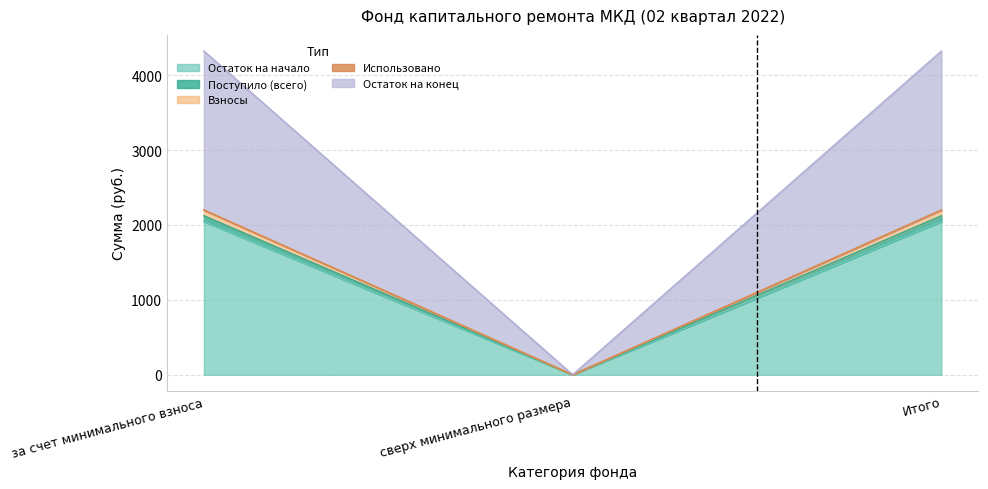

Which category has the lowest value in the Взносы series?

сверх минимального размера